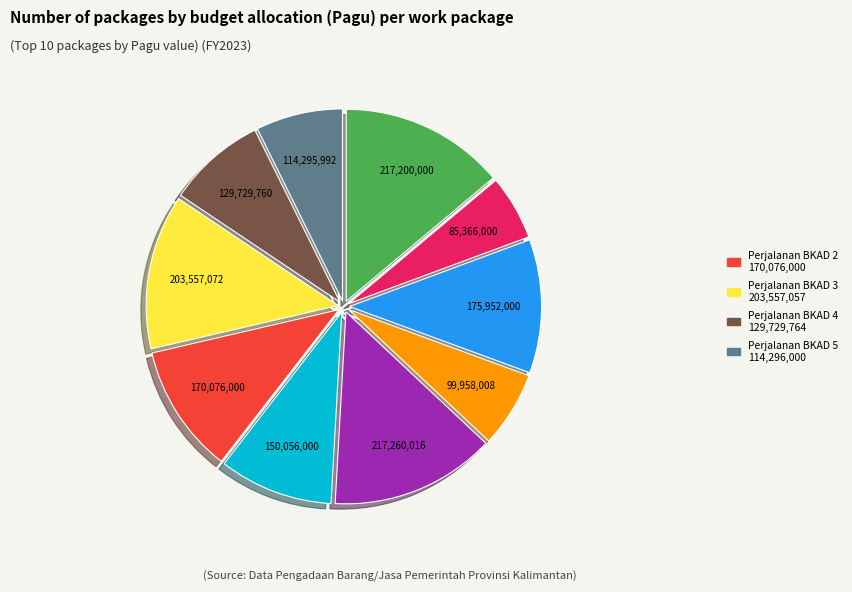

Does any single category account for the majority?

No